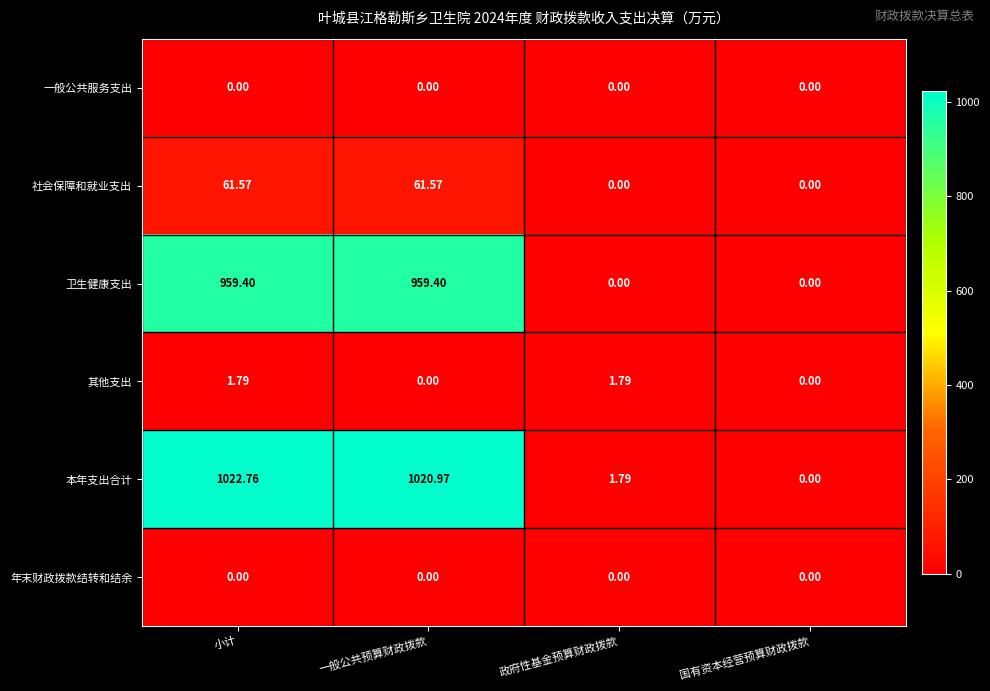

At which category is the sum across all series the highest?

小计